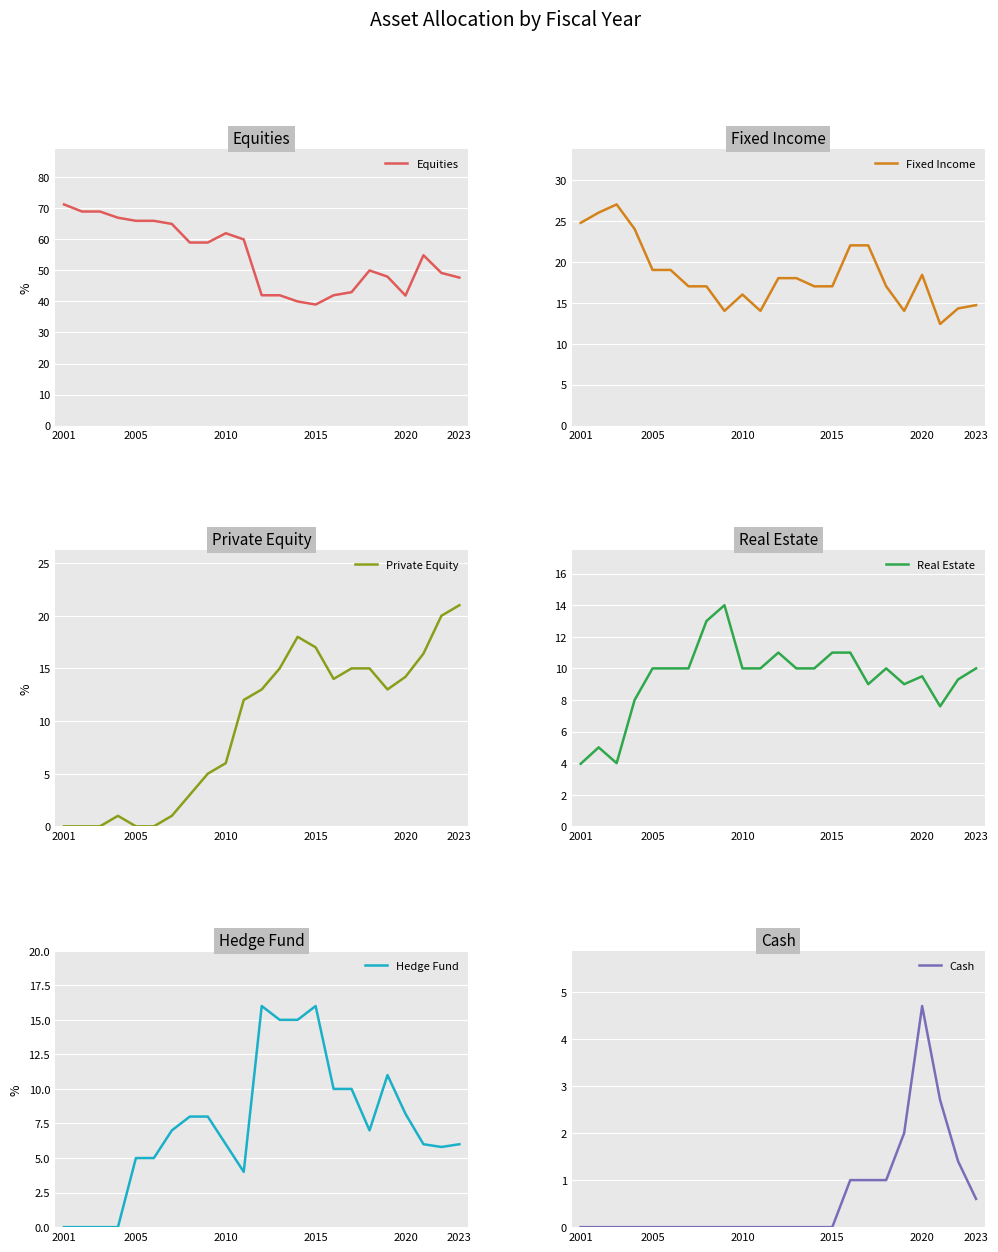

What is the highest value of the Fixed Income series?

27.0